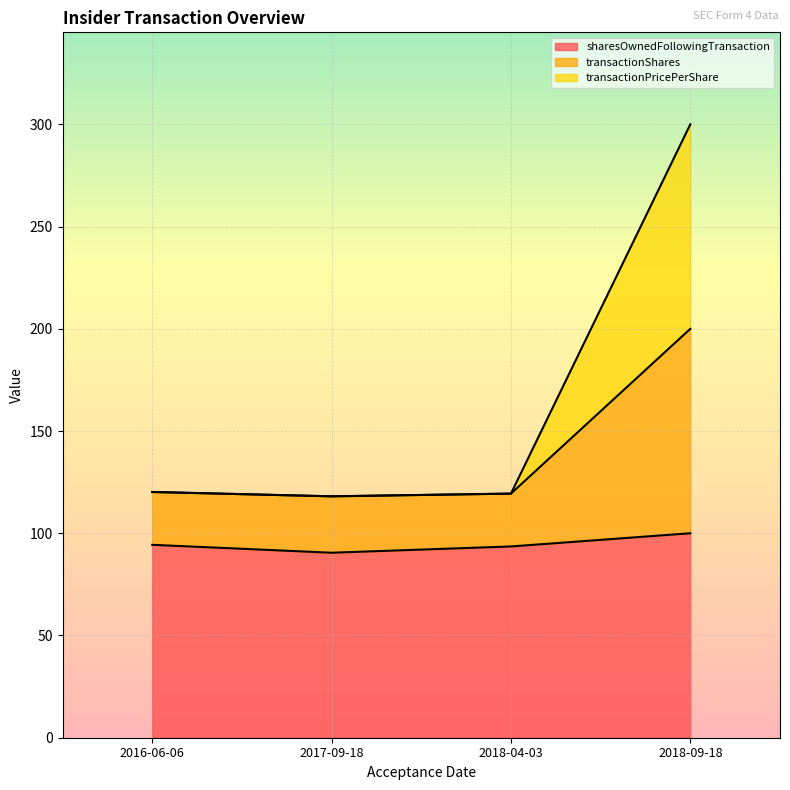

What is the smallest value displayed?

90.5